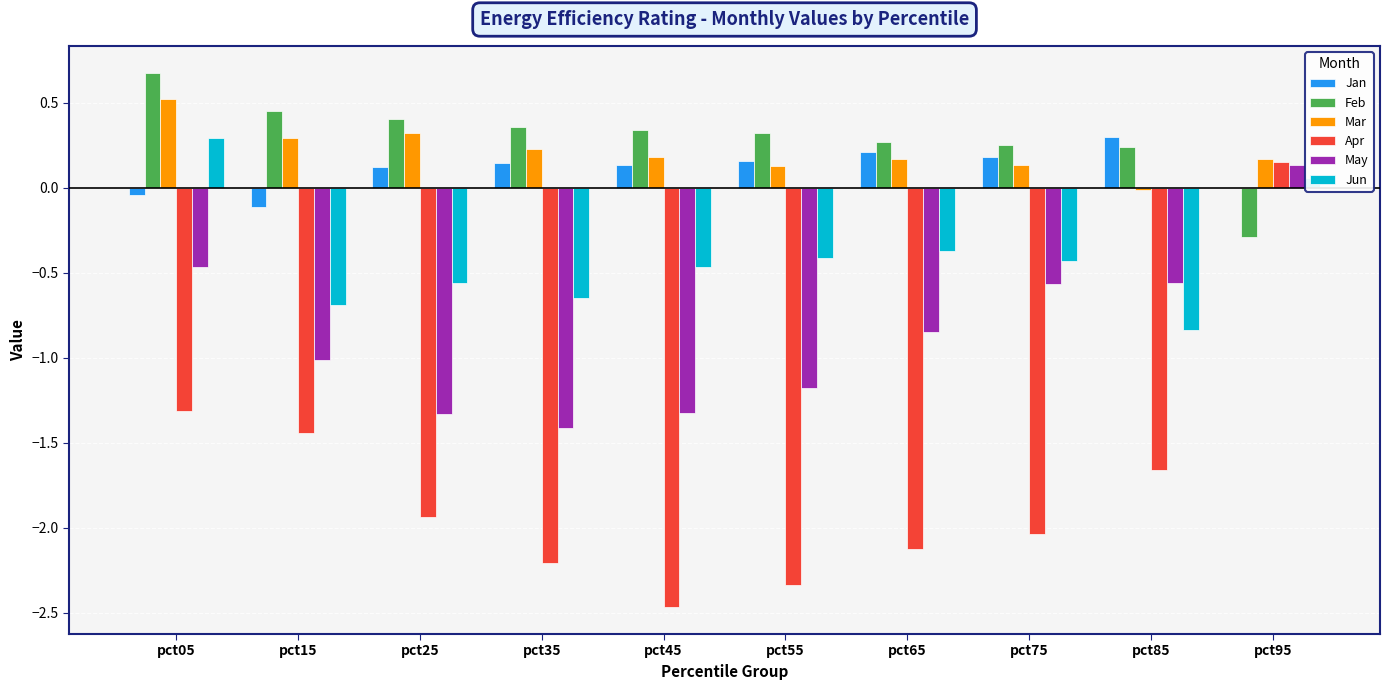

What is the maximum value shown in the chart?

0.7